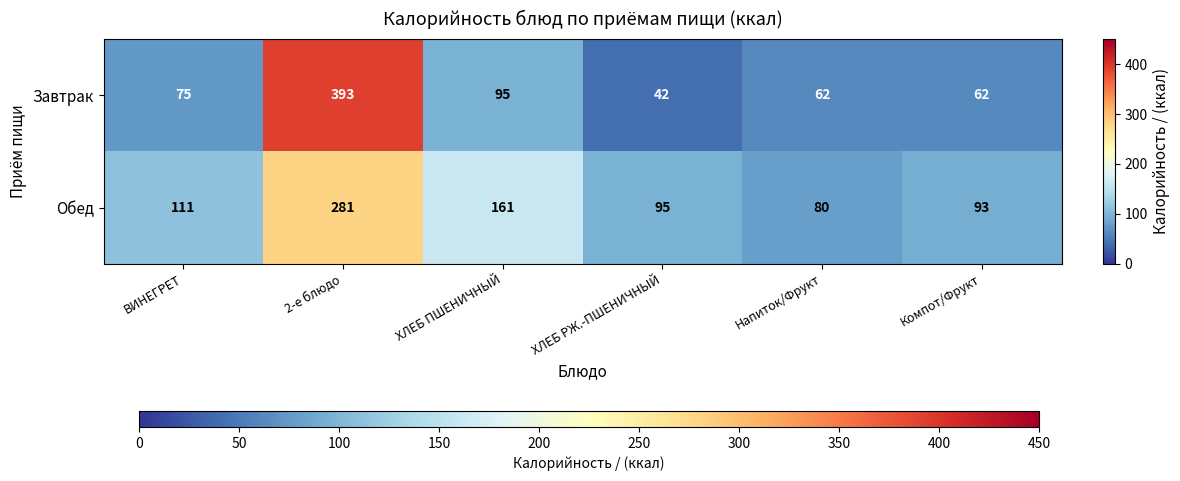

What is the lowest value of the Завтрак series?

42